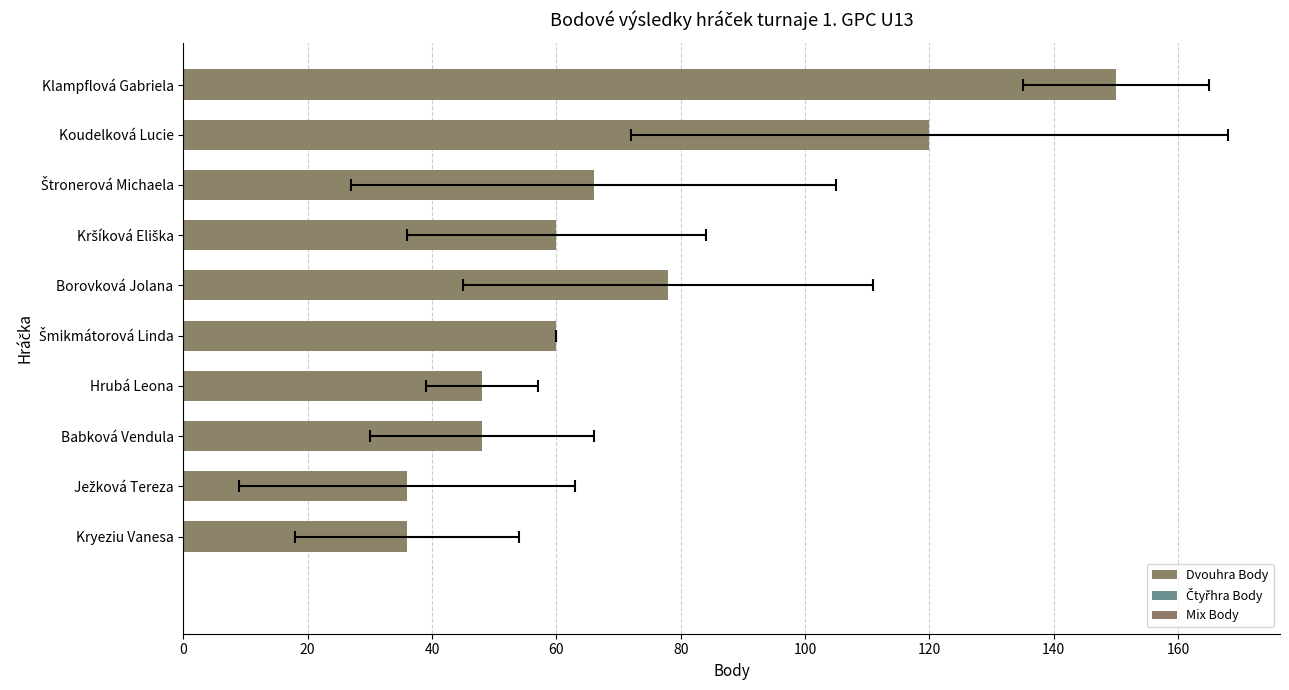

What is the value of the 7th bar from the left?

60